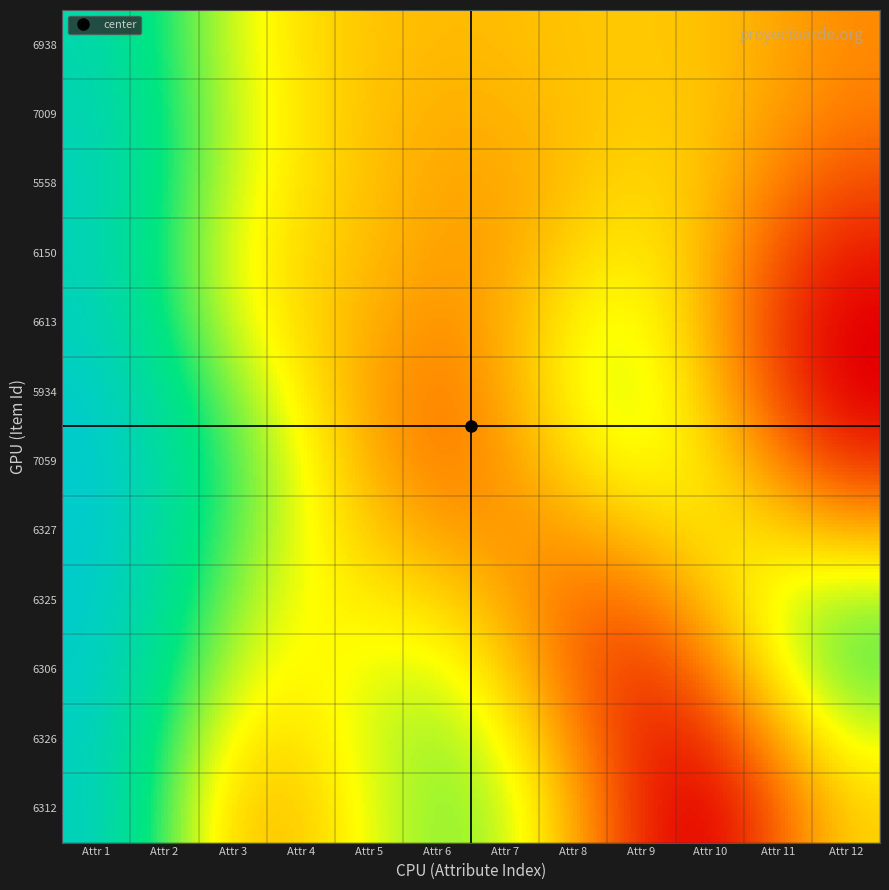

How many 6312 values are between 0 and 1?

12